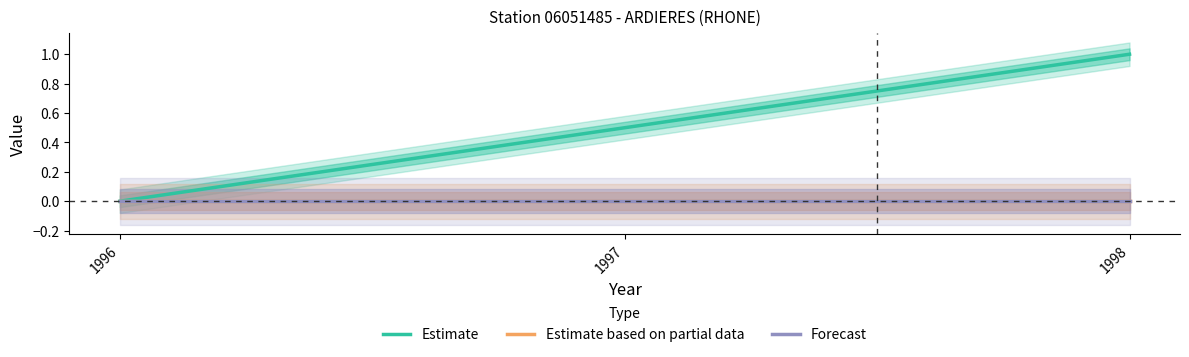

At which category is the sum across all series the highest?

1998